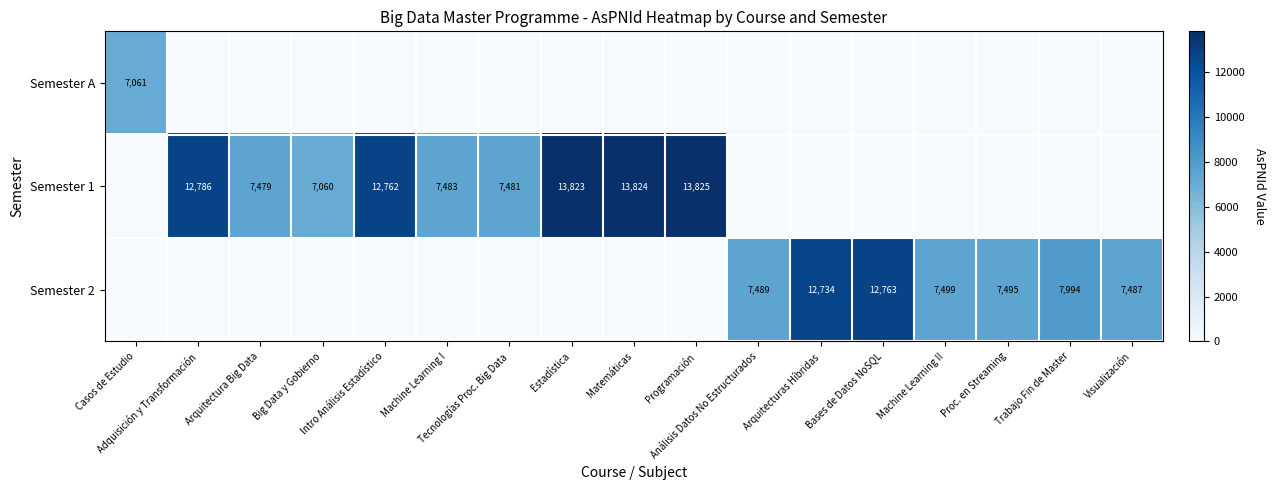

The Semester 2 series shows 0 at Arquitectura Big Data. True or false?

True